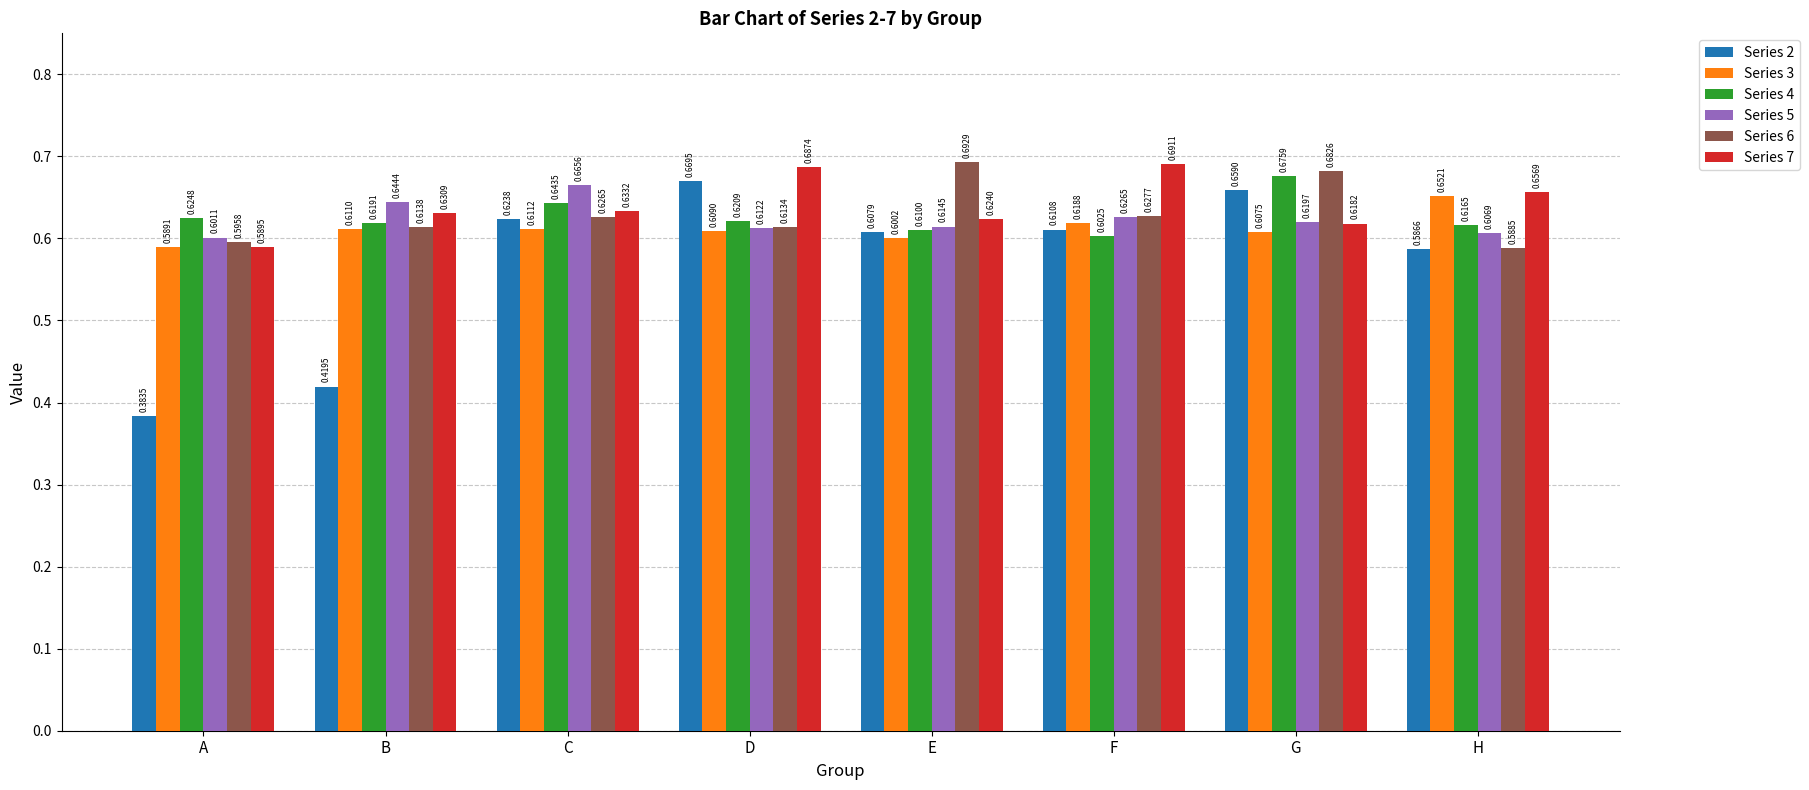

Where is Series 3 nearest to the value 0?

A